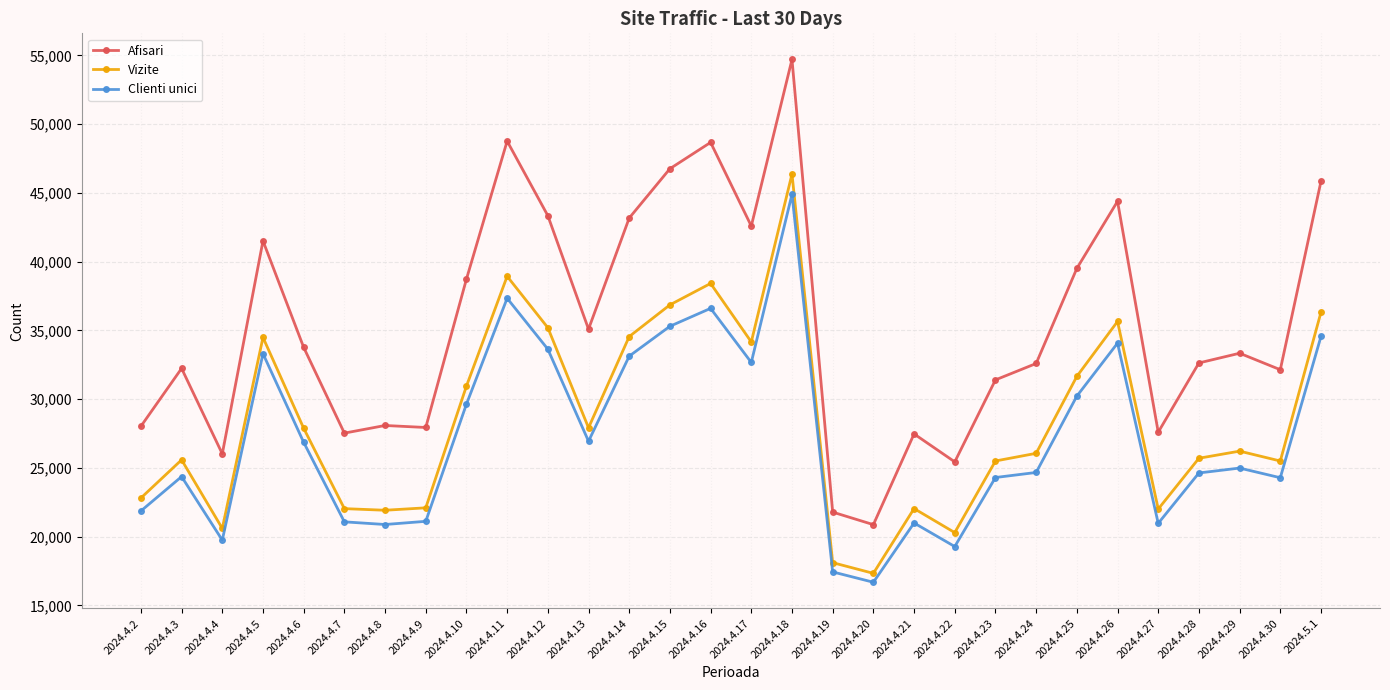

How many data points does each series have?

30